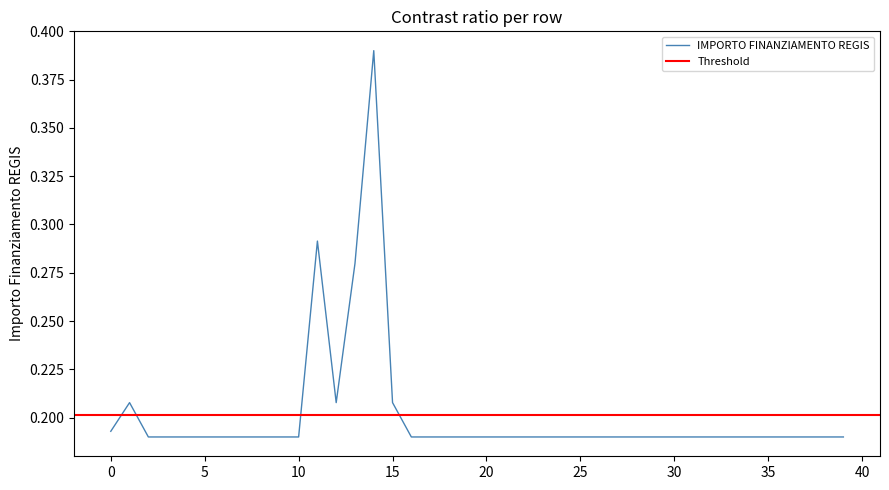

At which label is the value closest to 0?

5